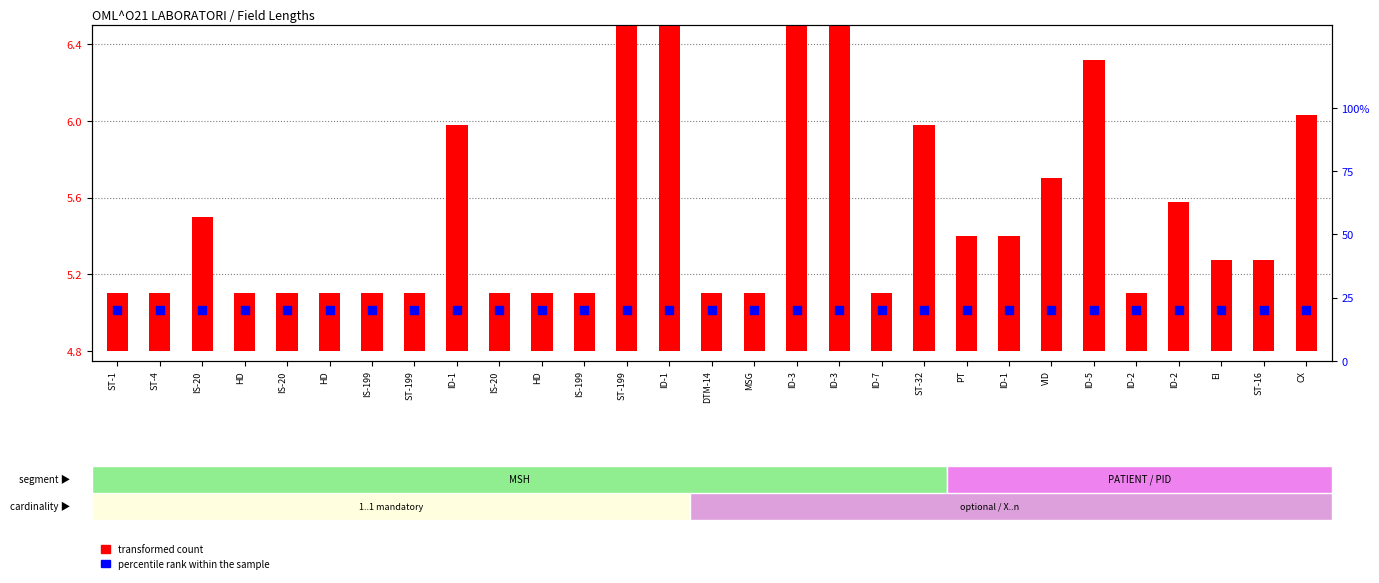

Which series reaches the minimum Y coordinate?

transformed count